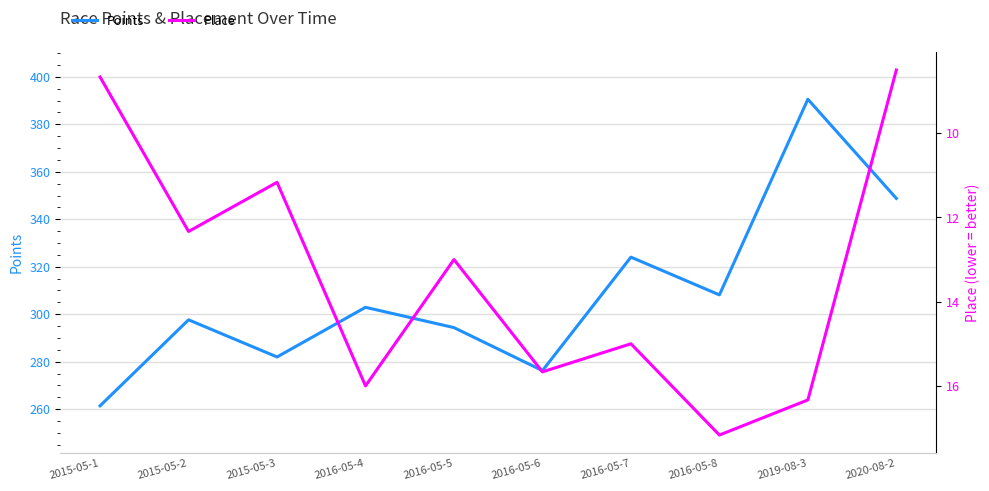

True or false: Place and Points cross at least once.

False